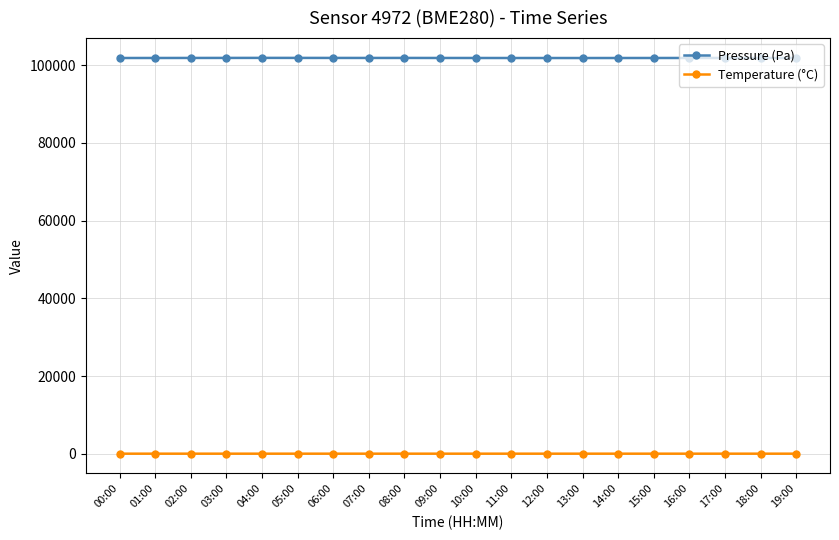

Which series has the widest spread of values?

Pressure (Pa)